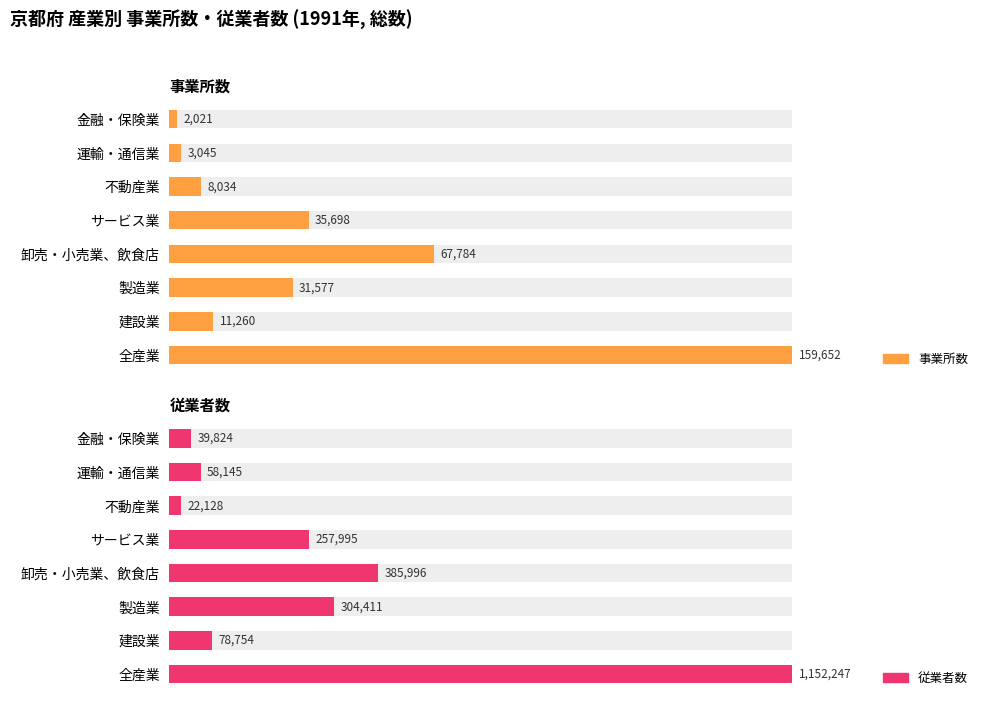

Between 製造業 and サービス業, which is larger?

サービス業